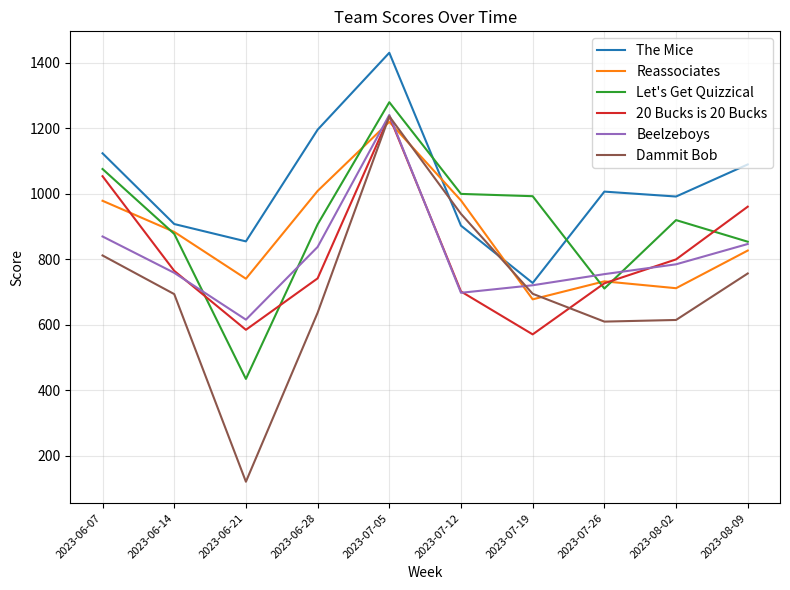

What is the sum of all Dammit Bob values?

7107